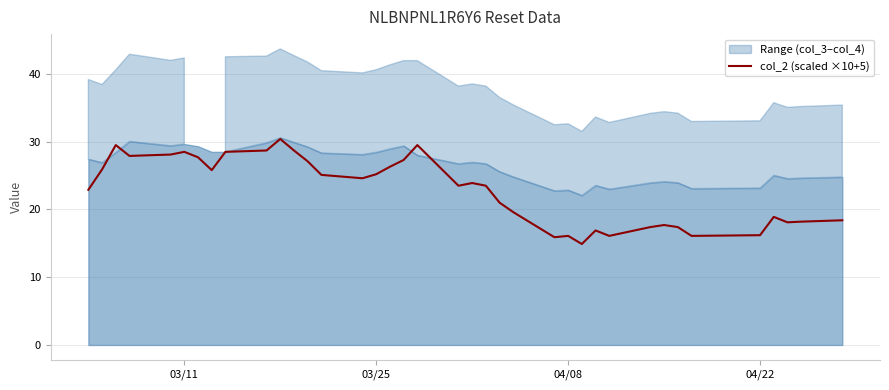

What is the value of the 5th point from the left?

28.1